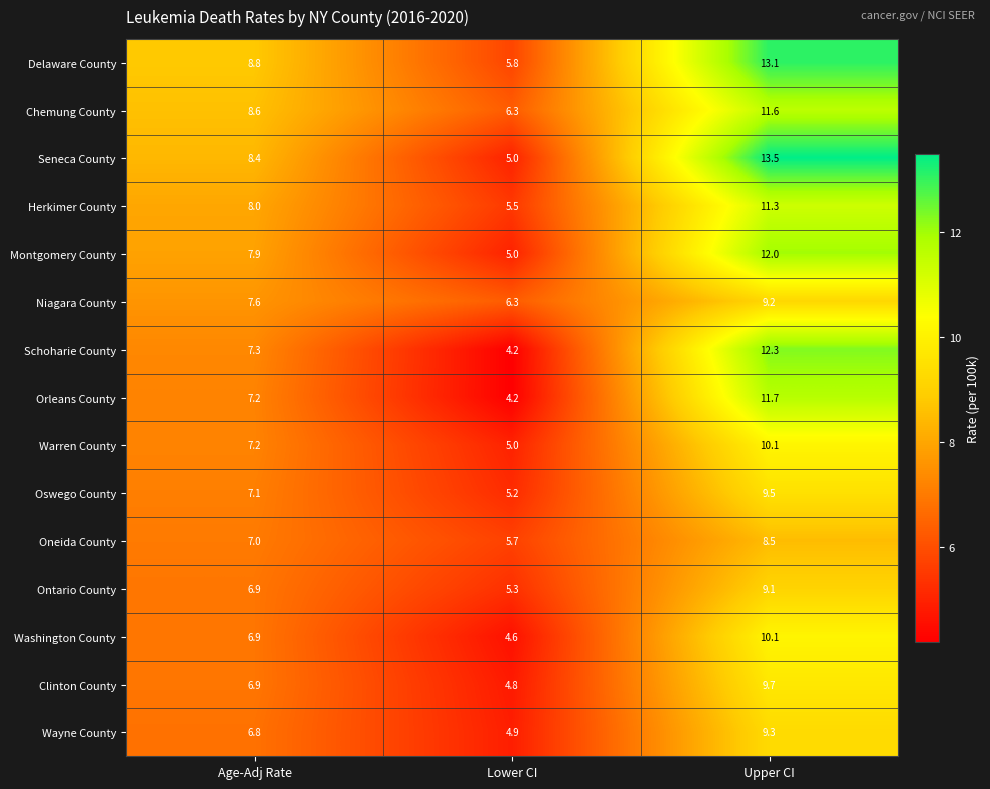

Where does the Oswego County series first go above 7?

Age-Adj Rate